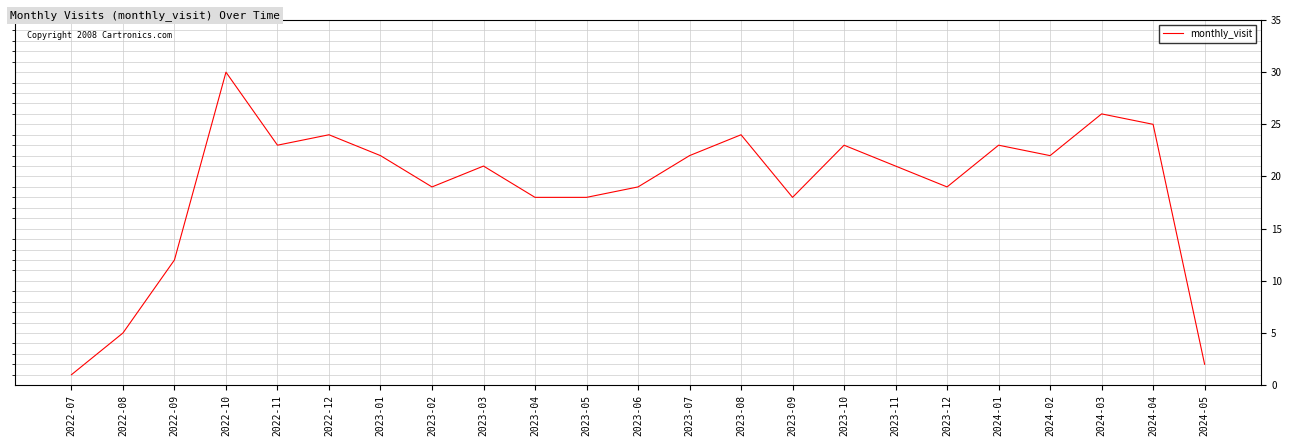

Which category has the lowest value across all series?

2022-07